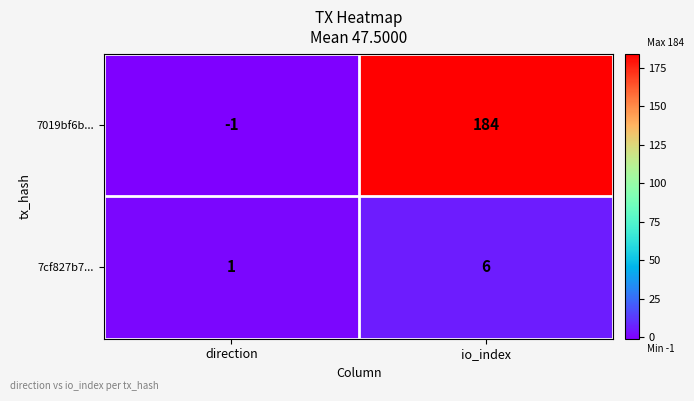

Rank the series at io_index from highest to lowest value.

7019bf6b..., 7cf827b7...